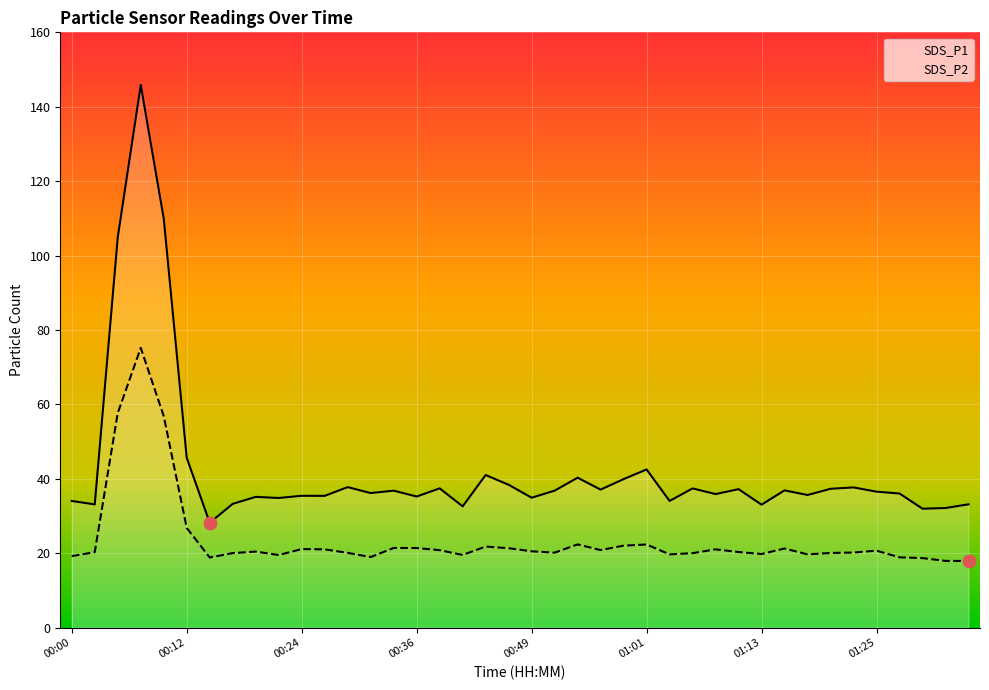

At how many categories does at least one series exceed 47?

3